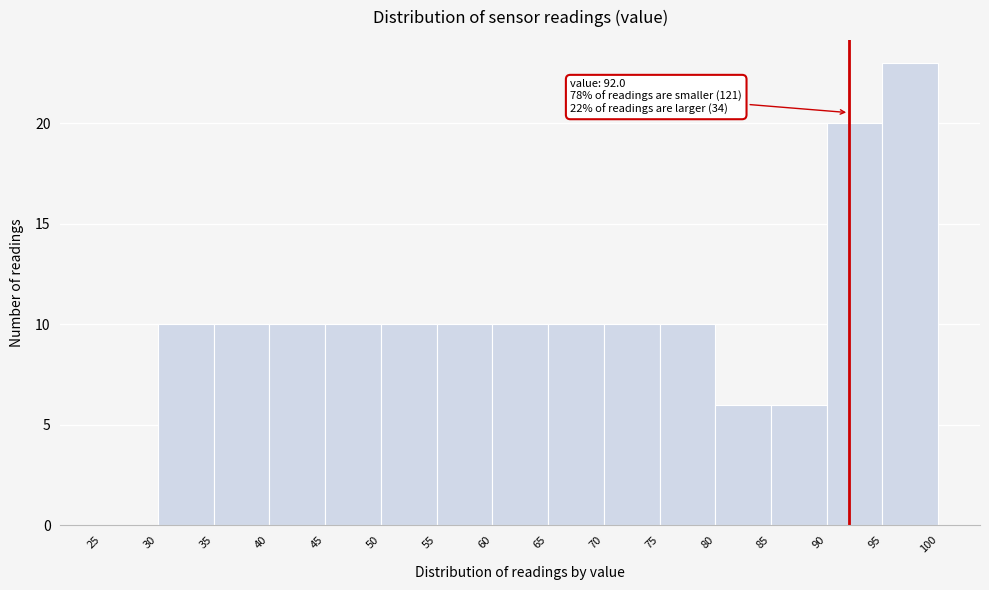

Which range on the x-axis has the tallest bar?

95 to 100